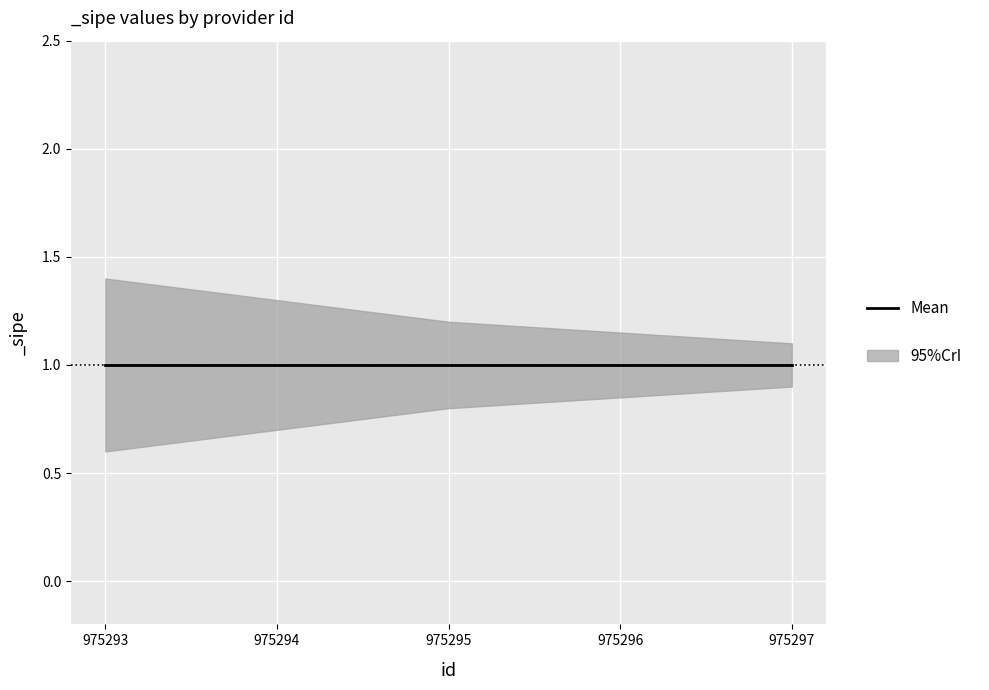

What is the total value across all series at 975296?

3.0